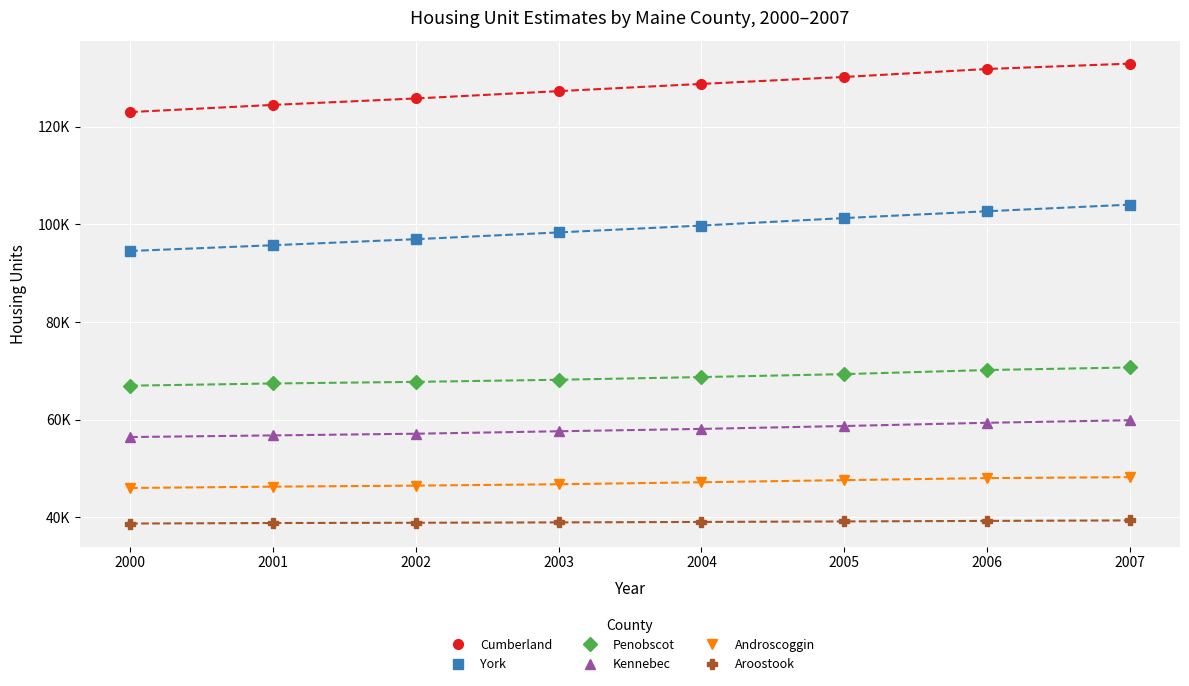

What is the value of the York point at the 3rd from the left?

96949